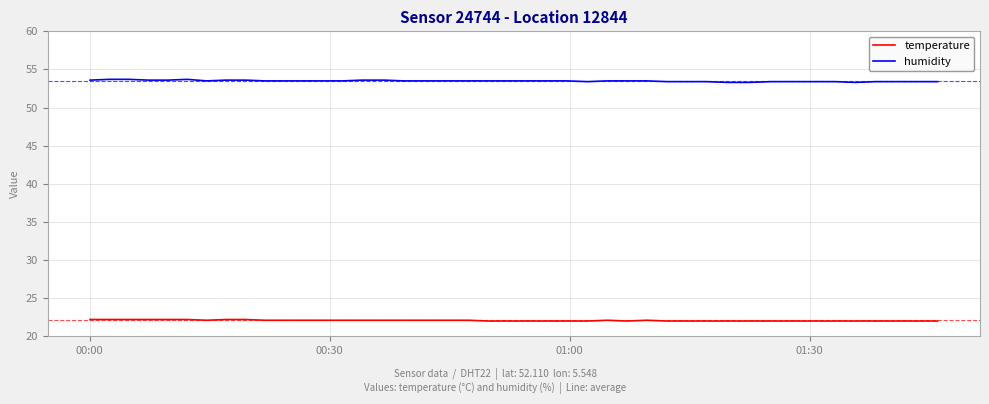

True or false: temperature and humidity intersect in this chart.

False